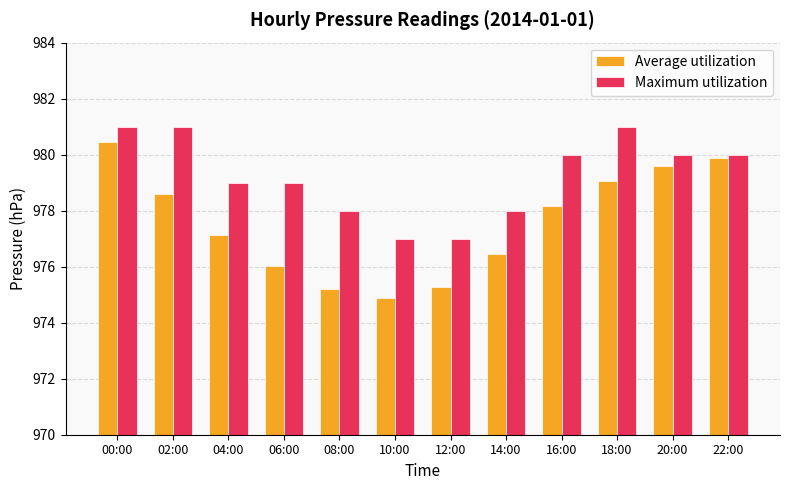

Which series changed the most between 08:00 and 16:00?

Average utilization